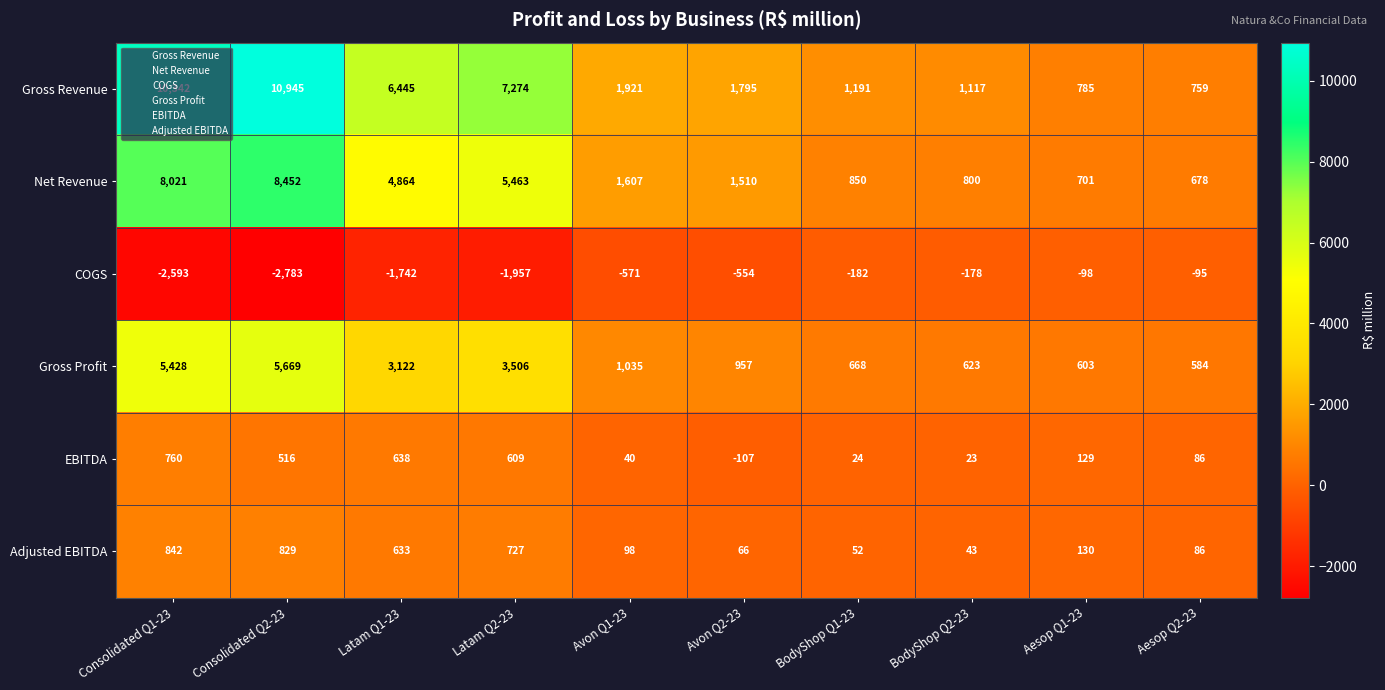

List the series in order of their peak value, lowest first.

COGS, EBITDA, Adjusted EBITDA, Gross Profit, Net Revenue, Gross Revenue